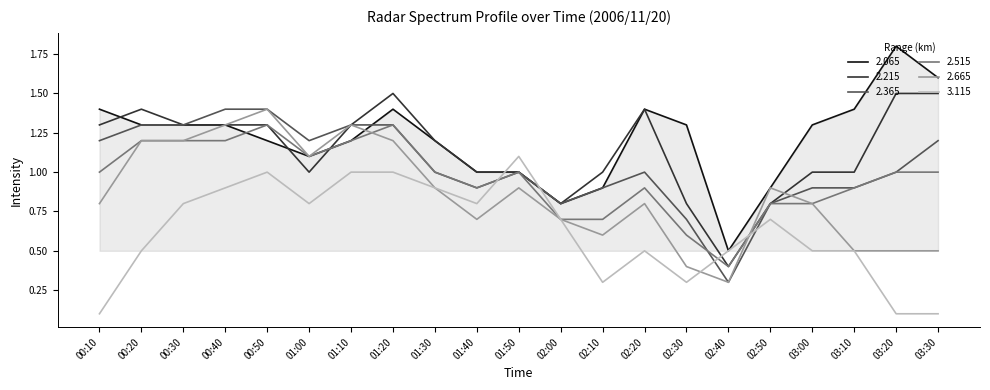

What is the difference between the 2.515 values at 00:20 and 01:30?

0.2